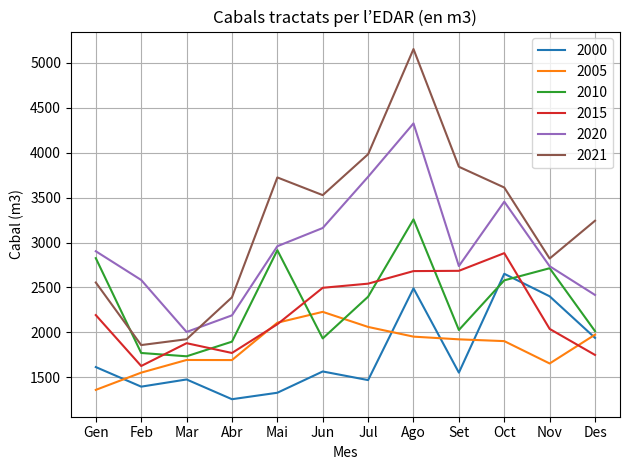

How many lines are shown in the chart?

6